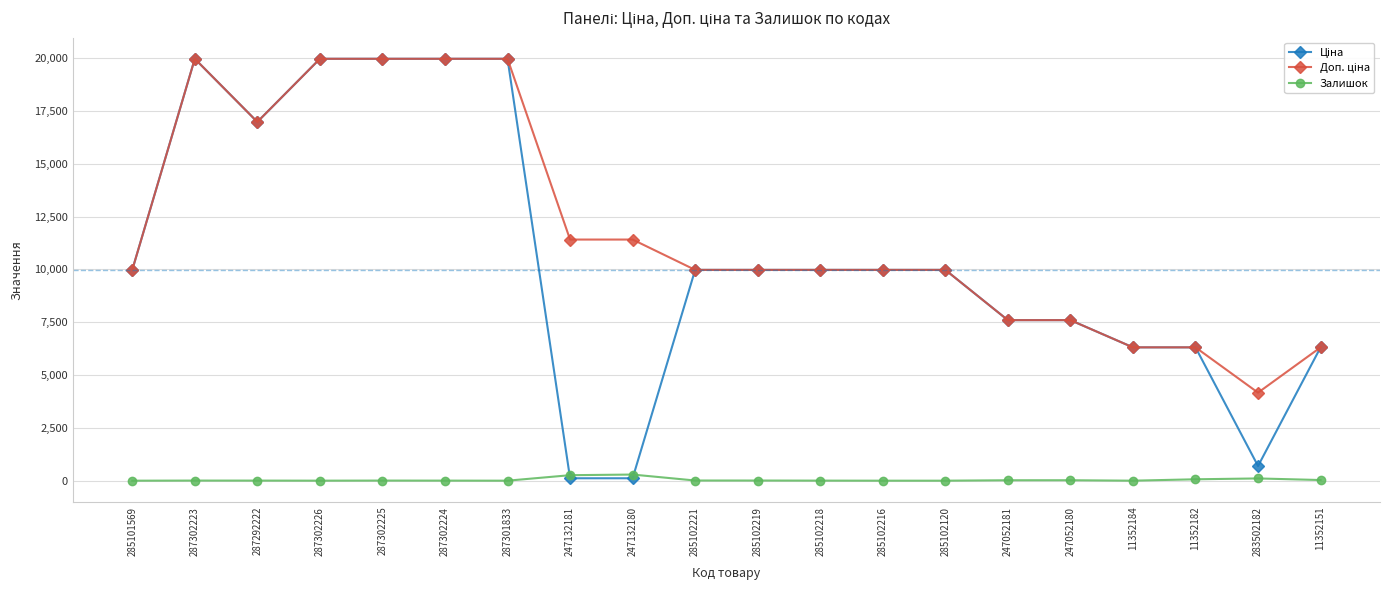

At how many categories does at least one series exceed 8658?

14